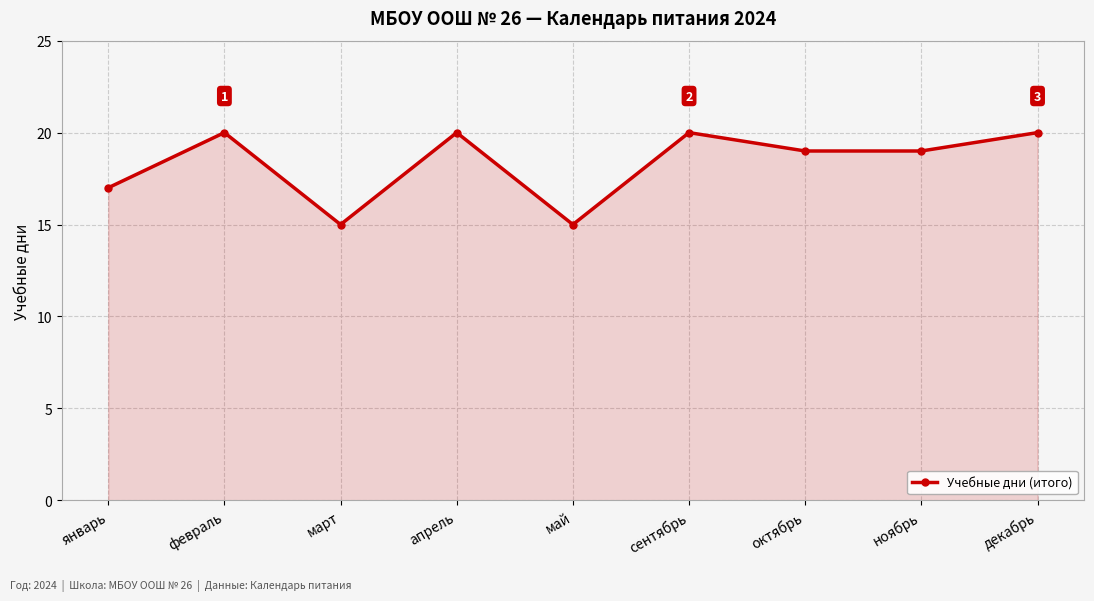

Reading left to right, what are all the values shown in this chart?

17	20	15	20	15	20	19	19	20